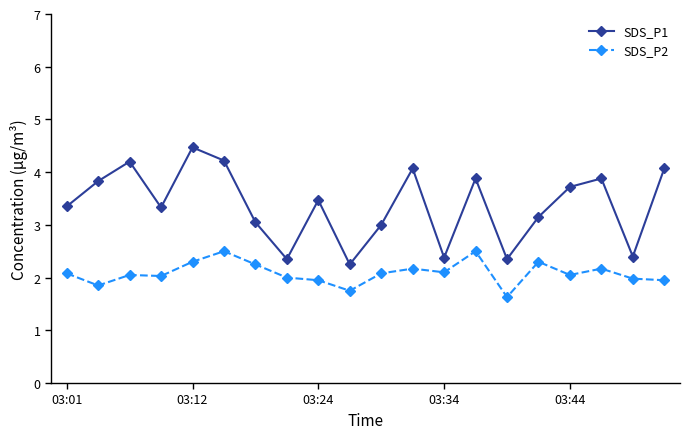

Count the number of categories in the chart.

20